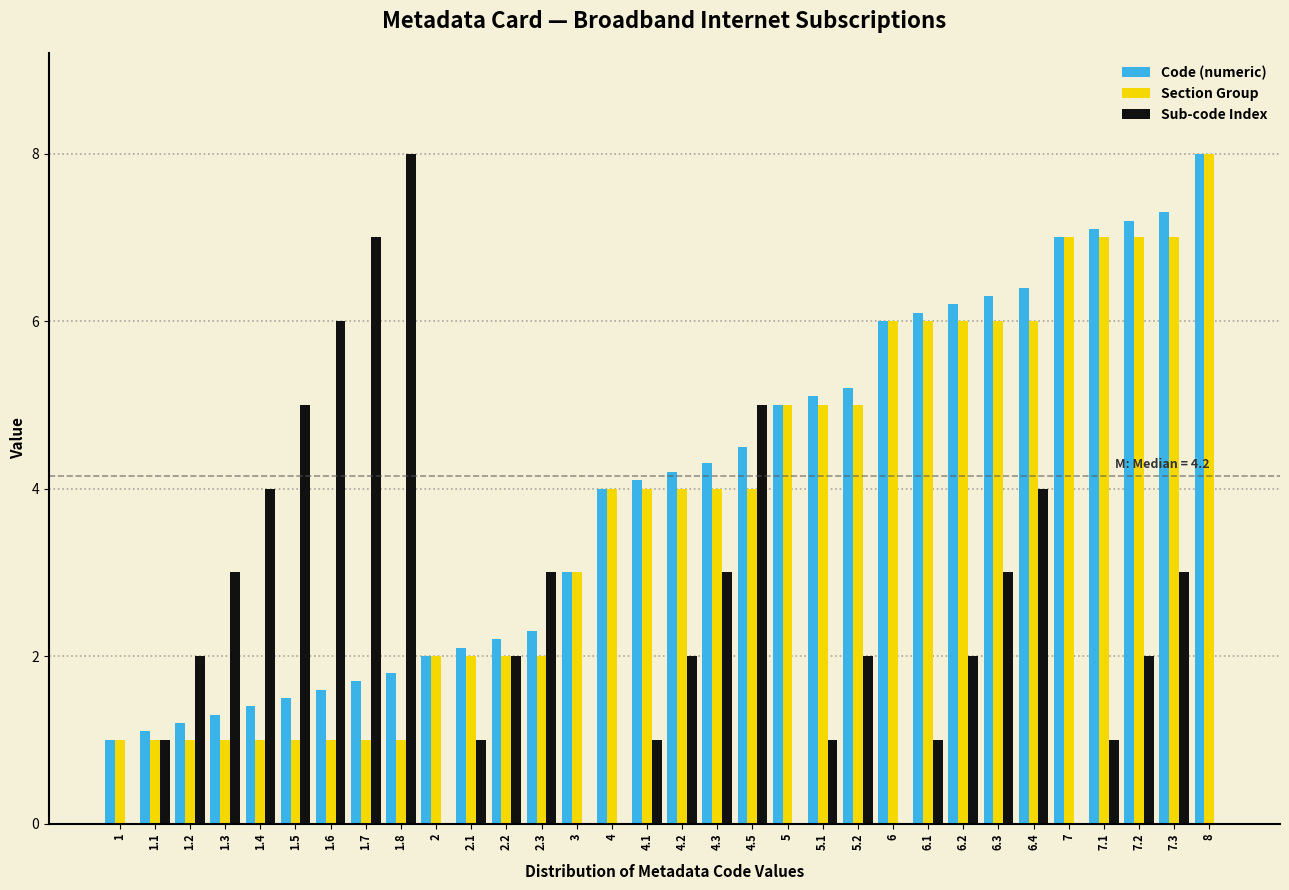

What is the total value across all series at 6.1?

13.1